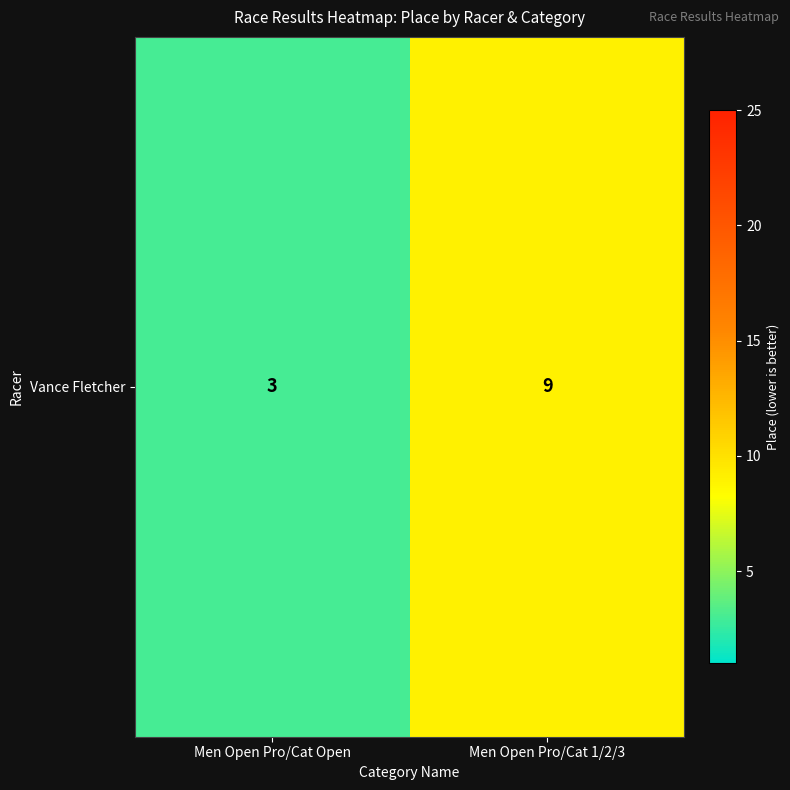

Between Men Open Pro/Cat Open and Men Open Pro/Cat 1/2/3, which is larger?

Men Open Pro/Cat 1/2/3